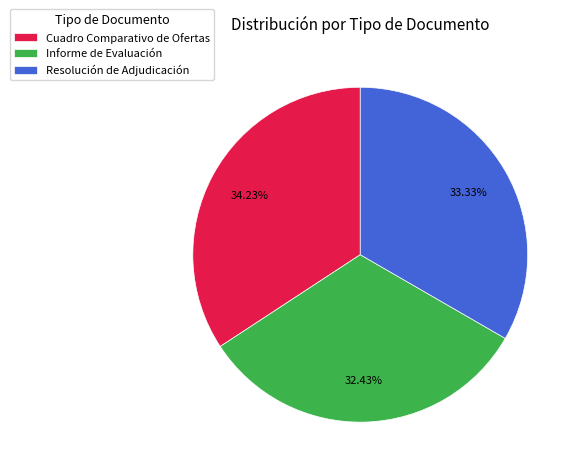

How many segments does this pie chart have?

3